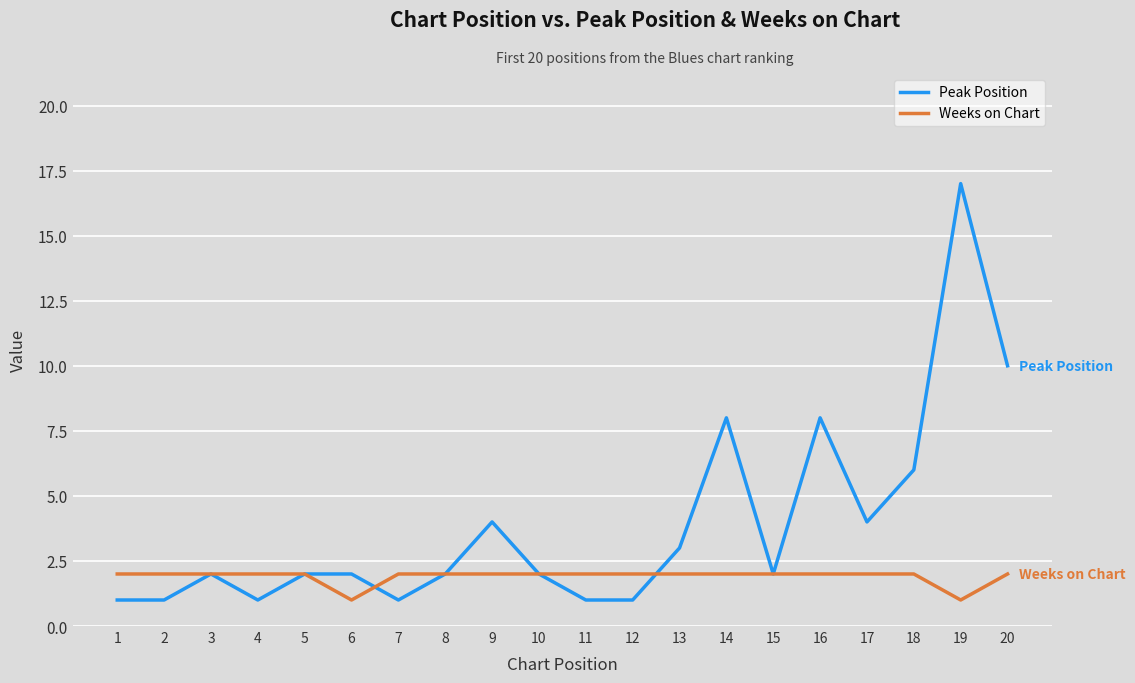

Is the value of Weeks on Chart at 14 greater than the value of Peak Position at 17?

No